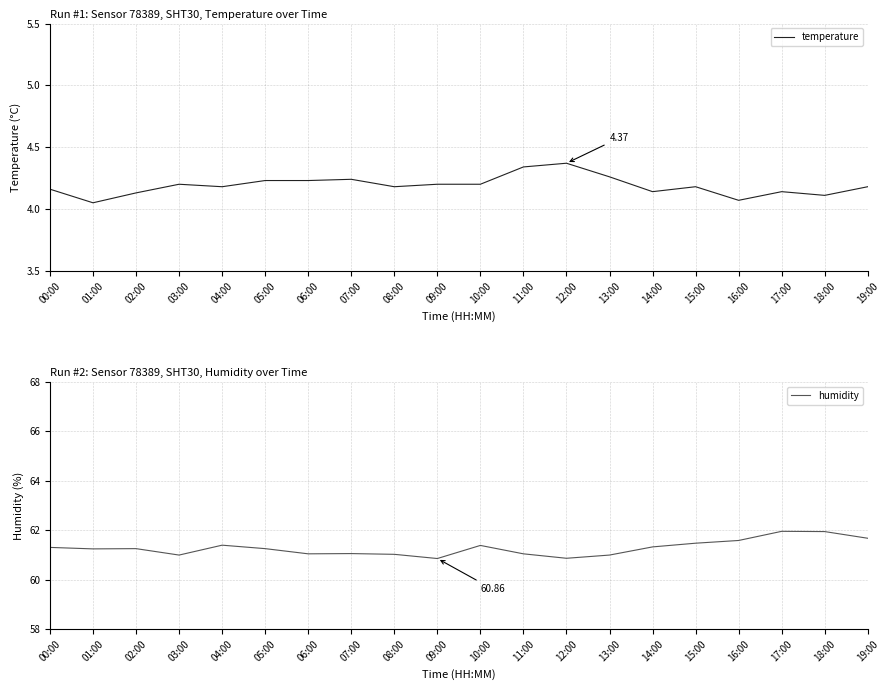

What is the greatest value displayed?

62.0